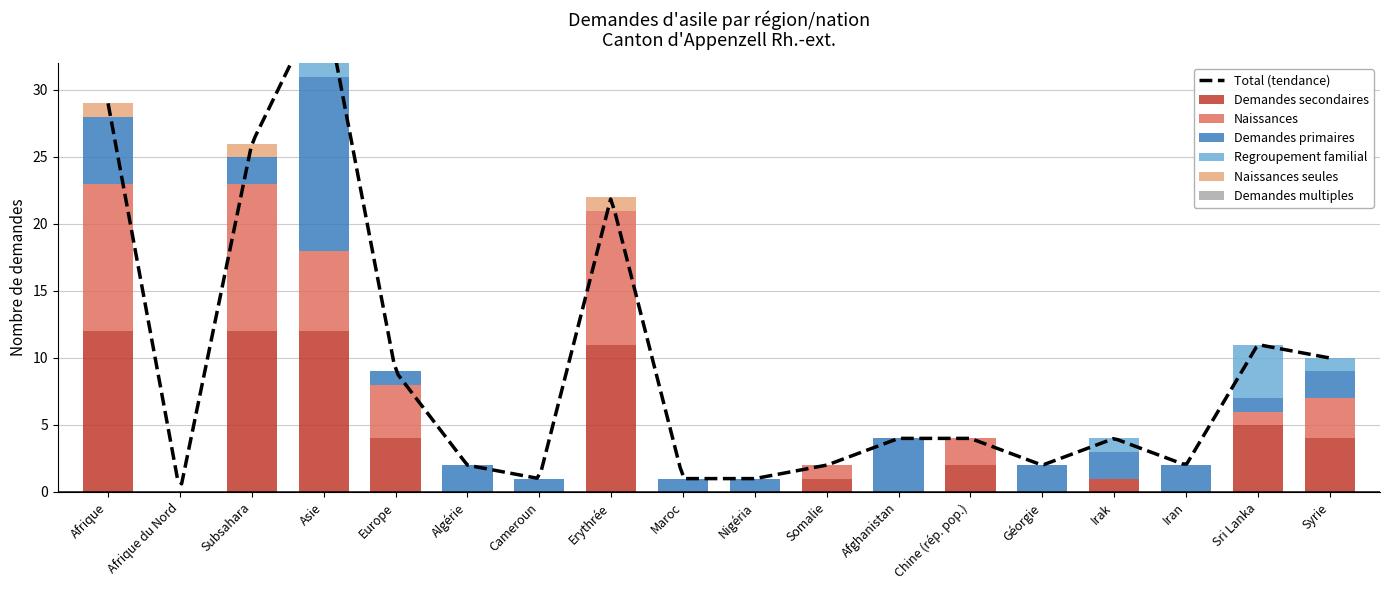

What is the difference between the highest and lowest values at Irak?

2